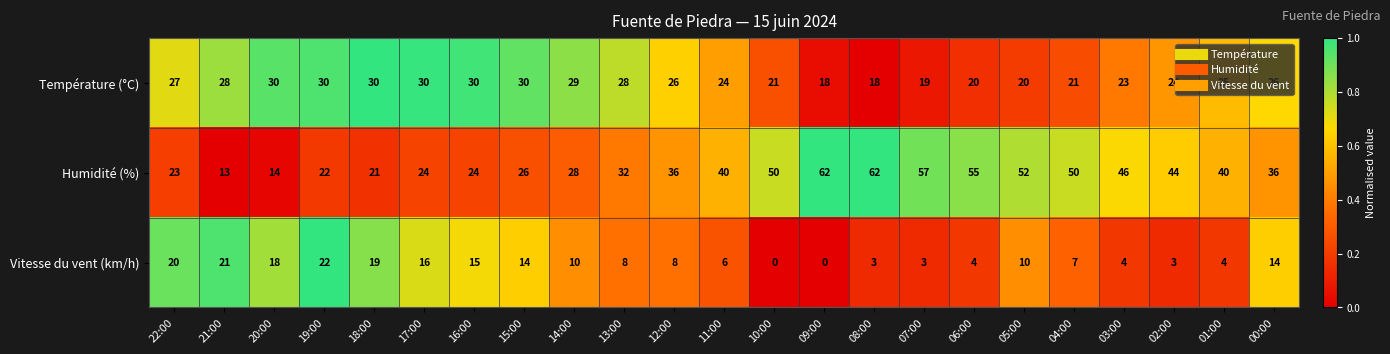

What is the difference between the maximum and second lowest values in the Vitesse du vent (km/h) series?

22